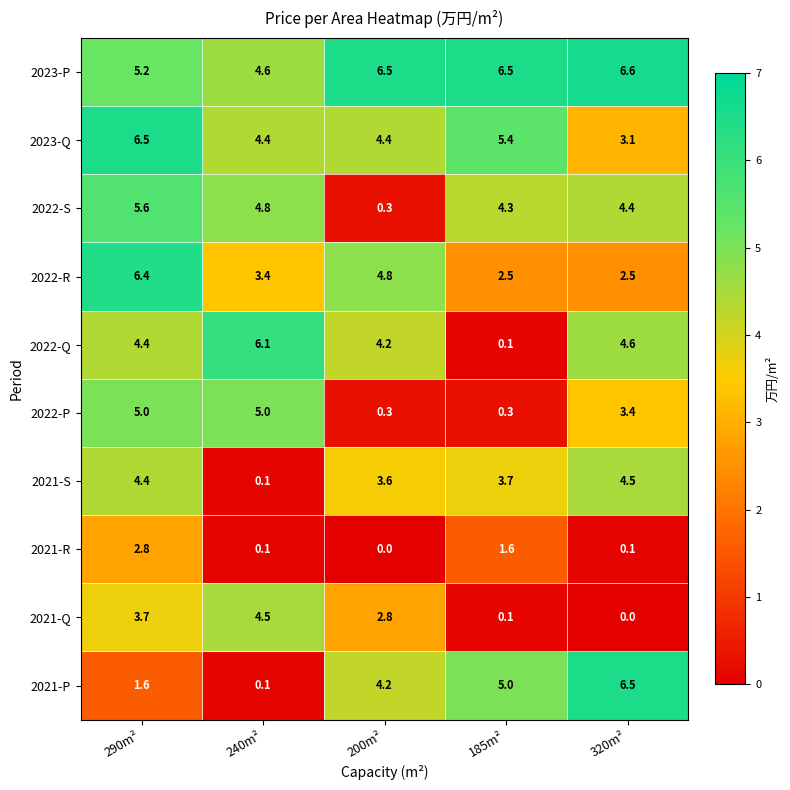

What is the maximum value shown in the chart?

6.6